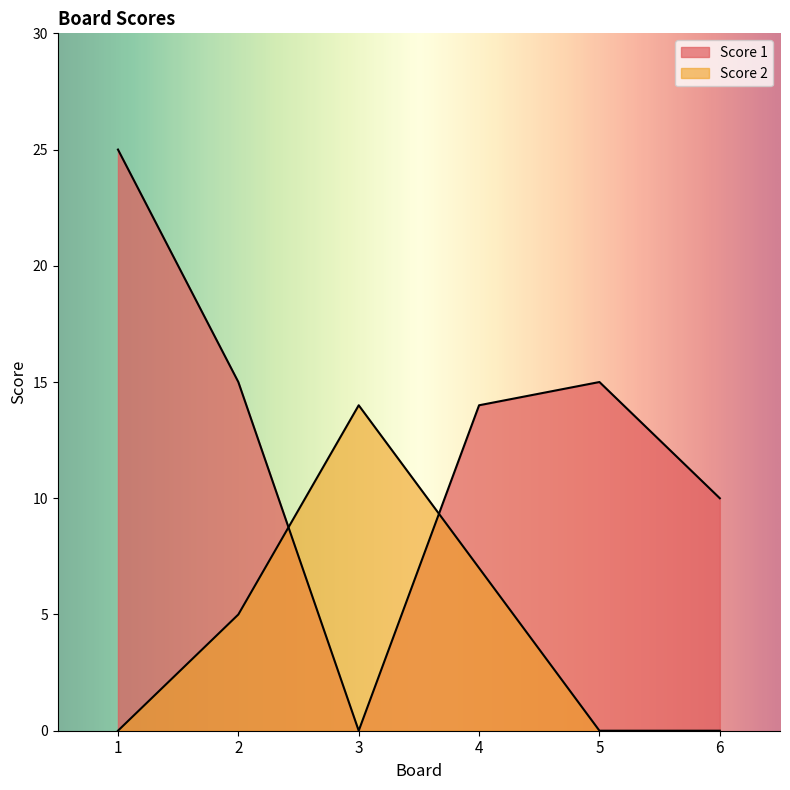

Where is the first local maximum for Score 2?

3